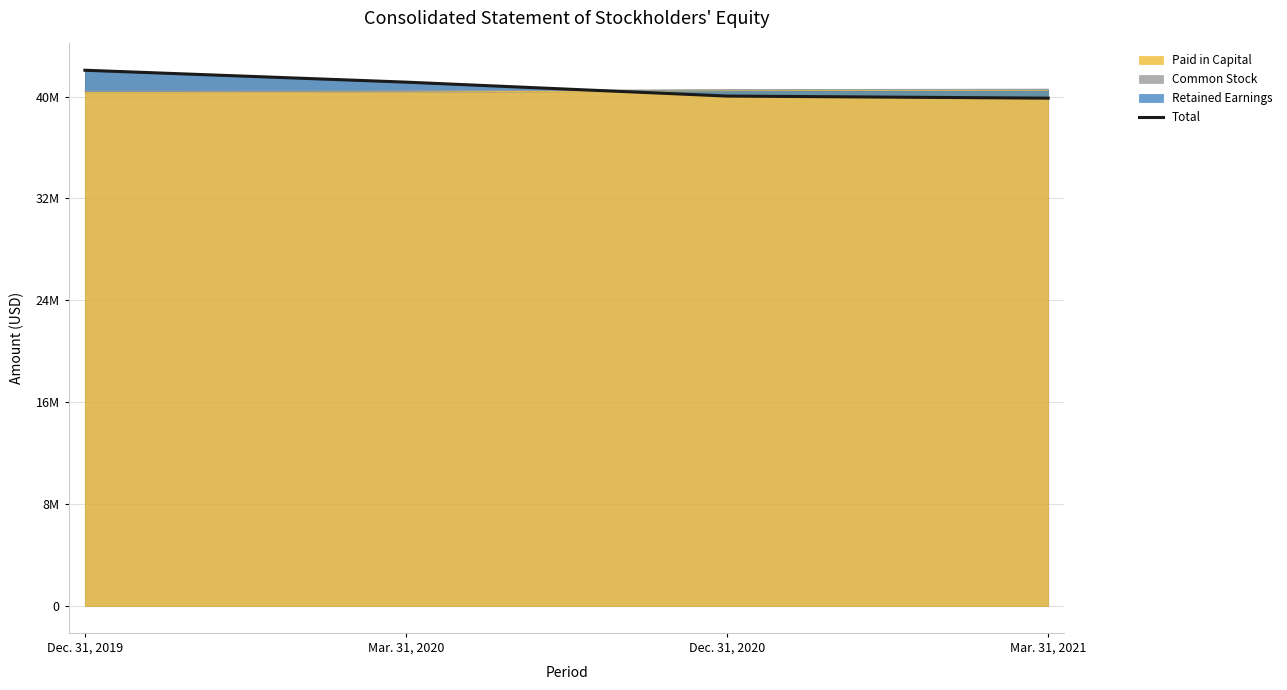

What is the label of the 3rd point from the right?

Mar. 31, 2020